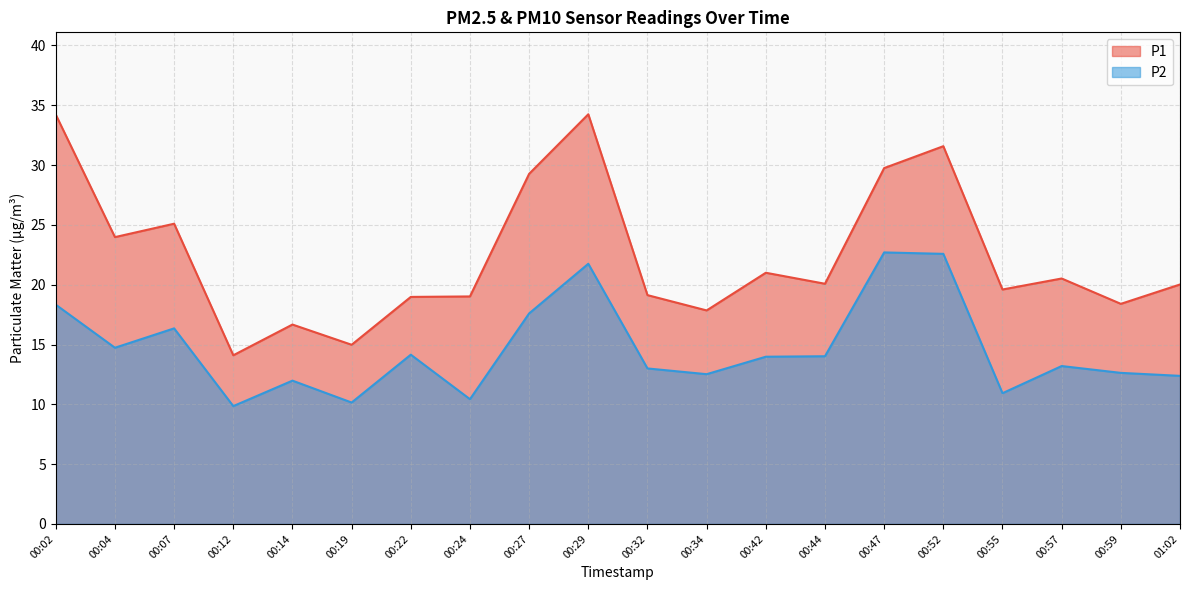

List the series in order of their peak value, highest first.

P1, P2